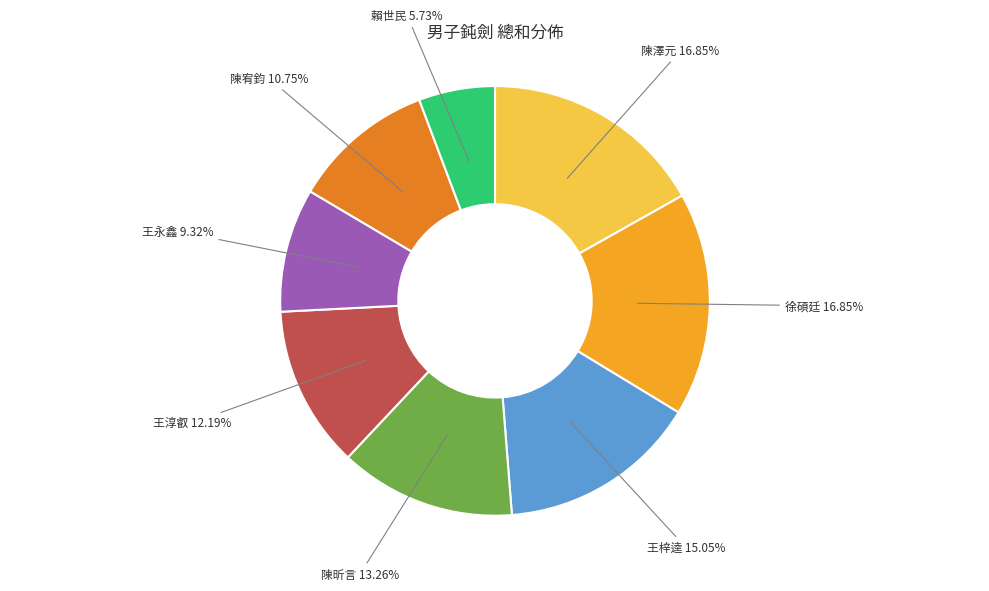

Does 王淳叡 represent more than half of the total?

No